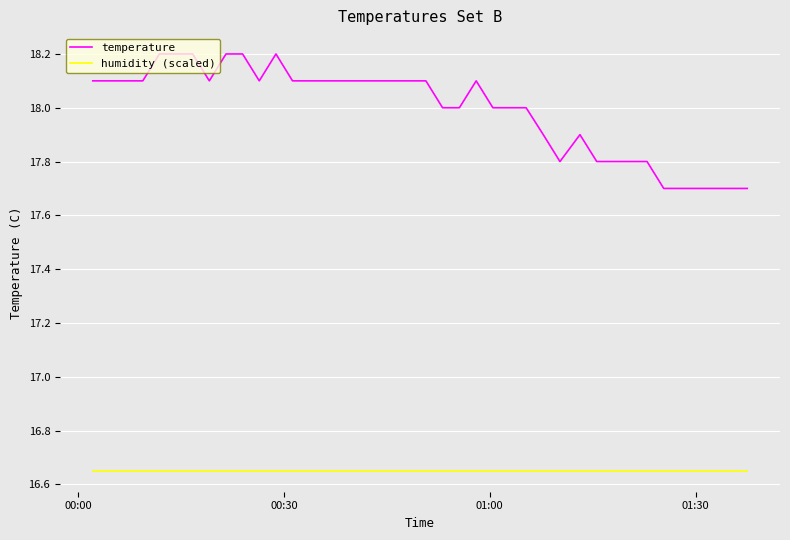

Which series has the widest spread of values?

temperature